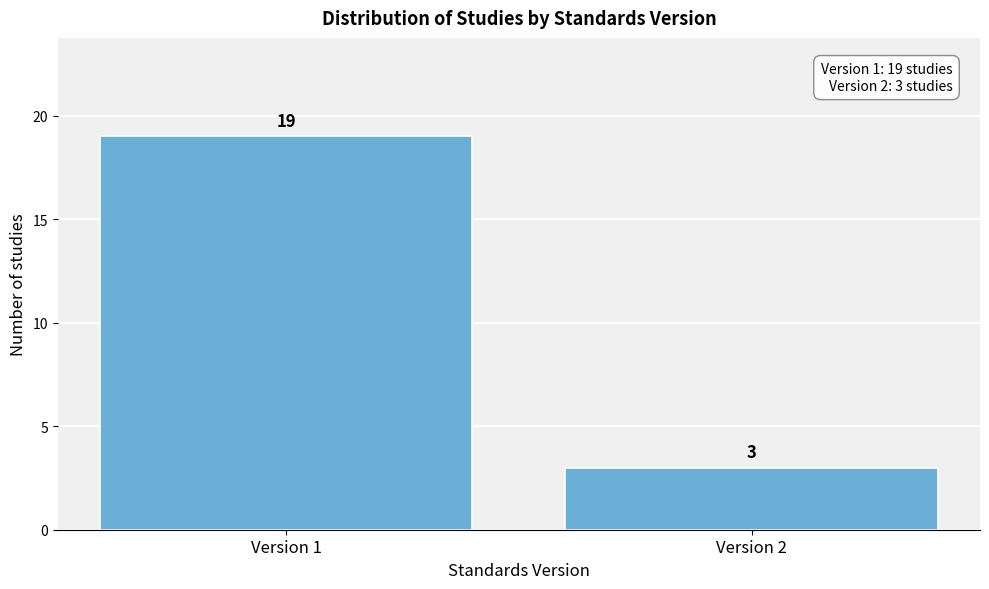

Reading left to right, transcribe all the data shown in this chart.

Version 1=19	Version 2=3